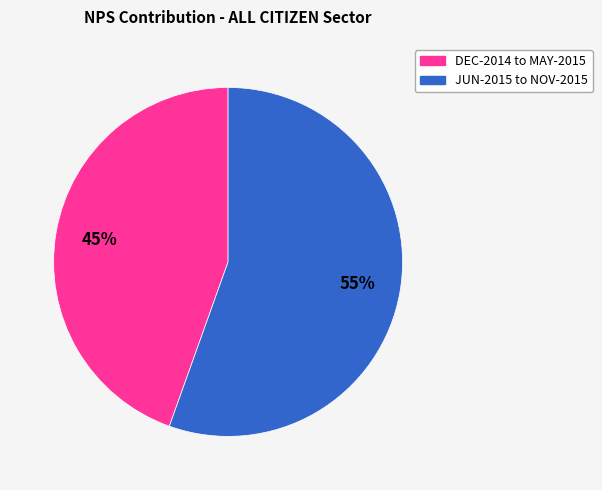

Is there any slice that represents more than half of the pie?

Yes